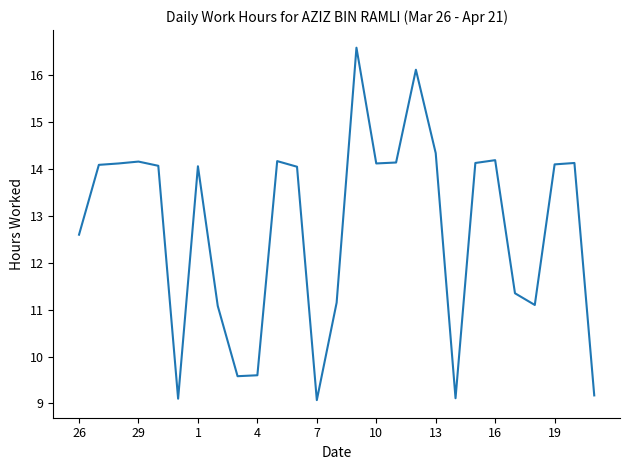

What is the greatest value displayed?

16.6